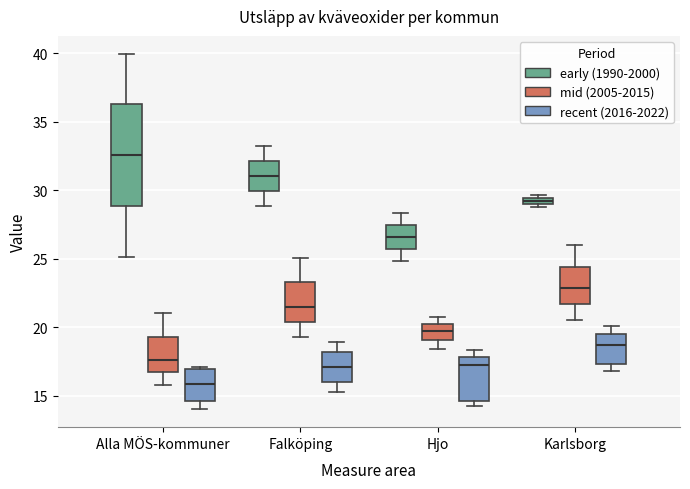

Comparing the boxes themselves (not the whiskers), which one is the tallest?

Alla MÖS-kommuner (early (1990-2000))